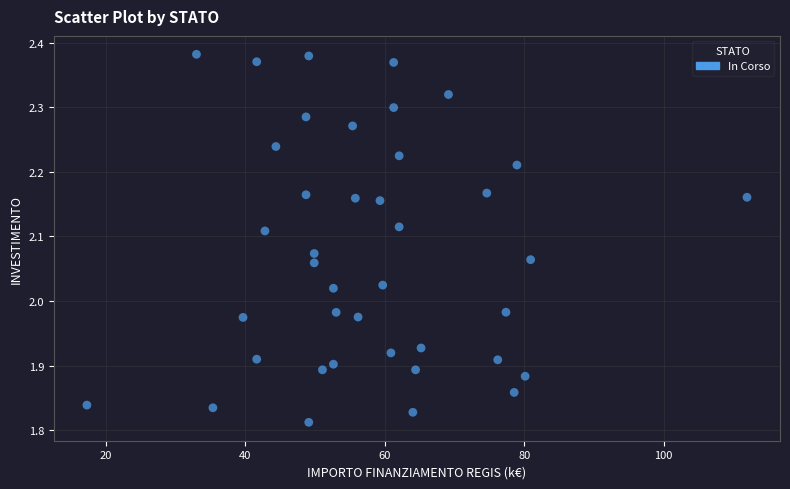

What is the range of X values (max minus min)?

94.7